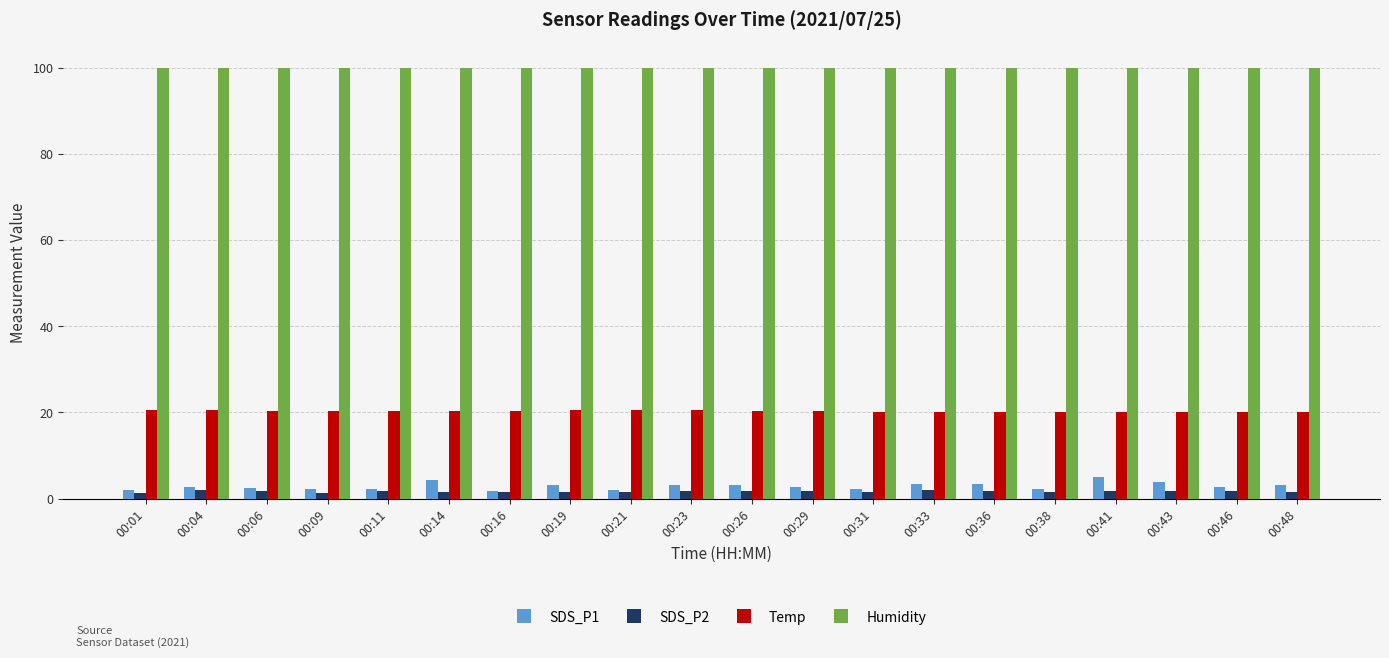

What are all the series names shown in the legend?

SDS_P1, SDS_P2, Temp, Humidity